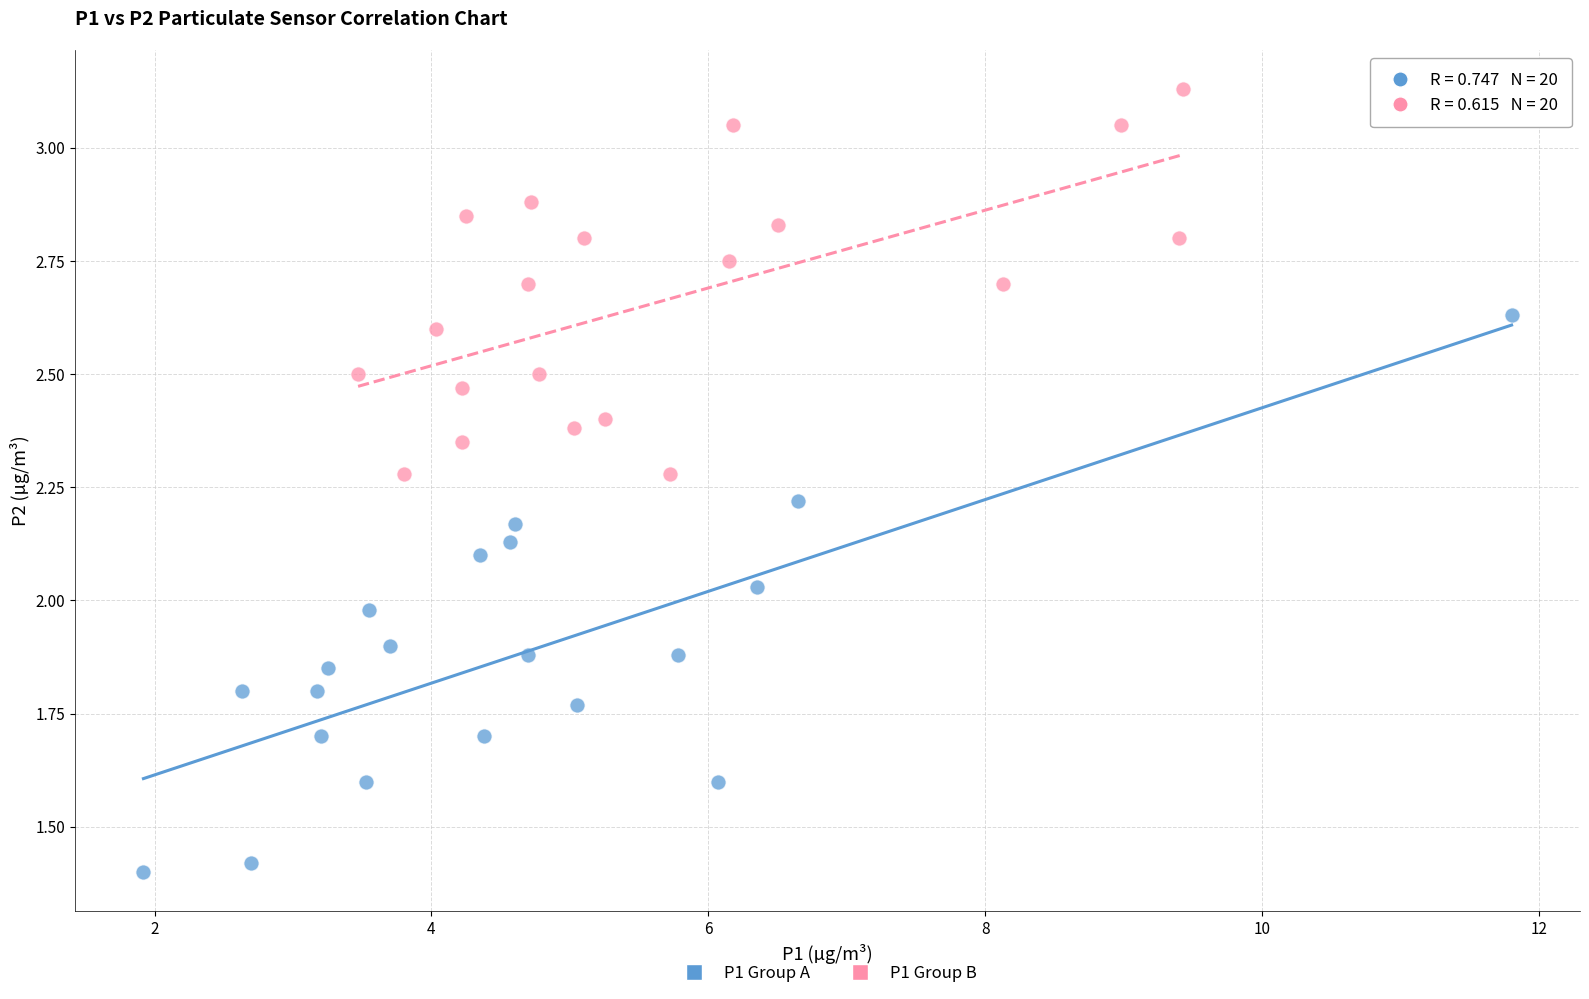

Which series has the largest Y range (max minus min)?

P1 Group A